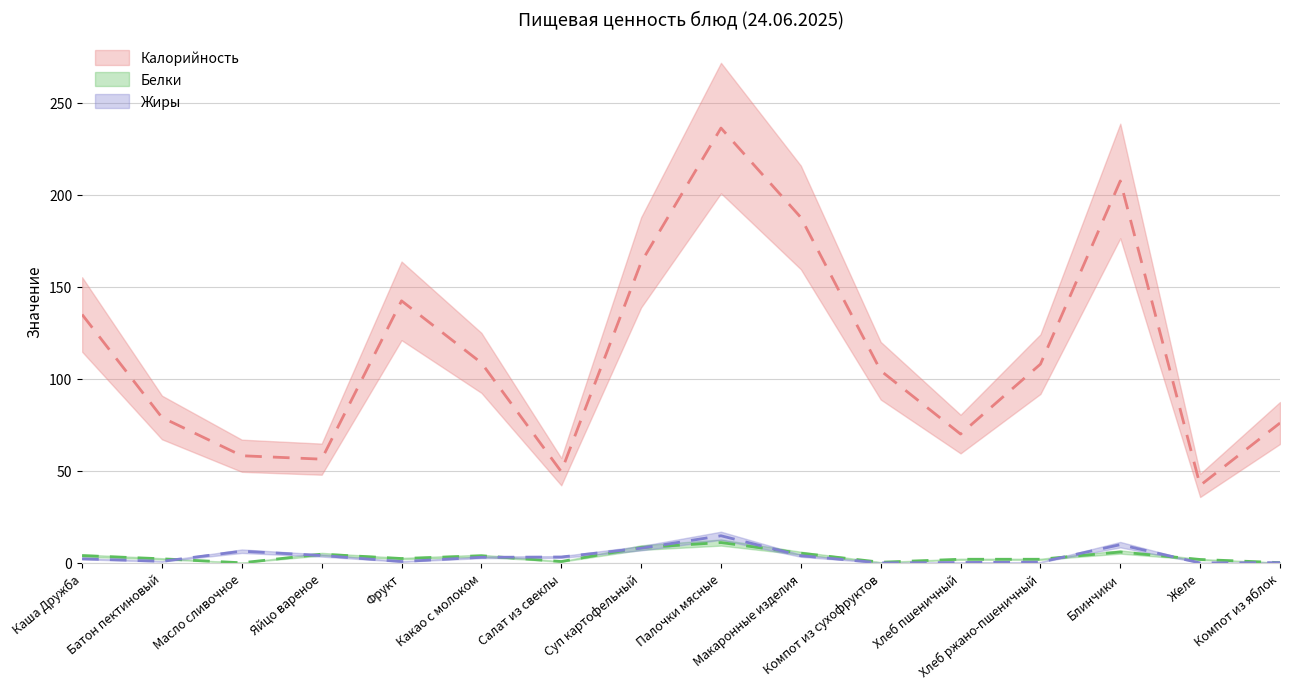

Where is Белки nearest to the value 5?

Яйцо вареное